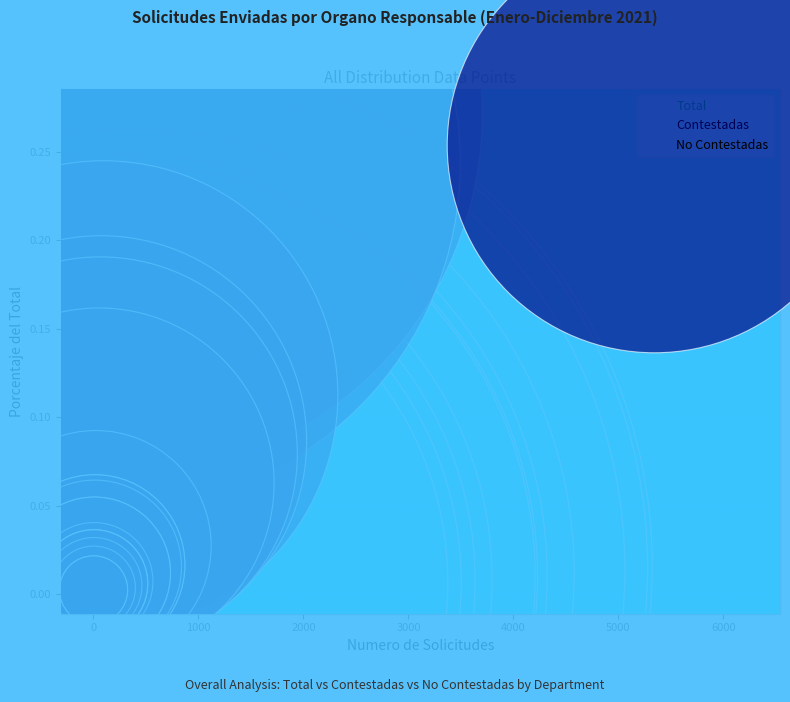

Which series contains the lowest Y value?

No Contestadas